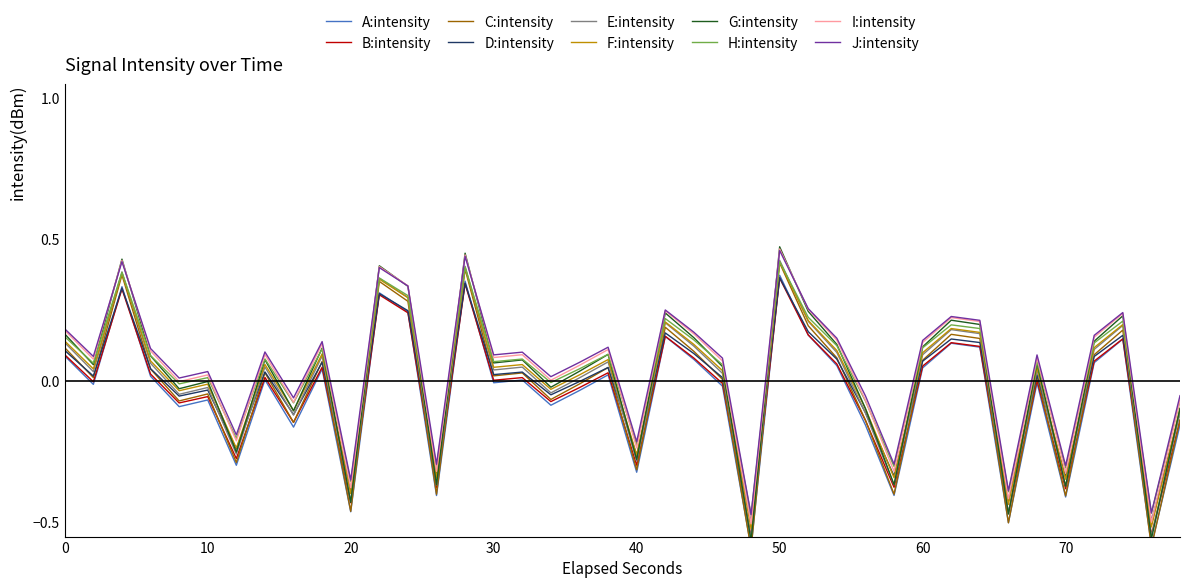

Does the chart have visible grid lines?

No